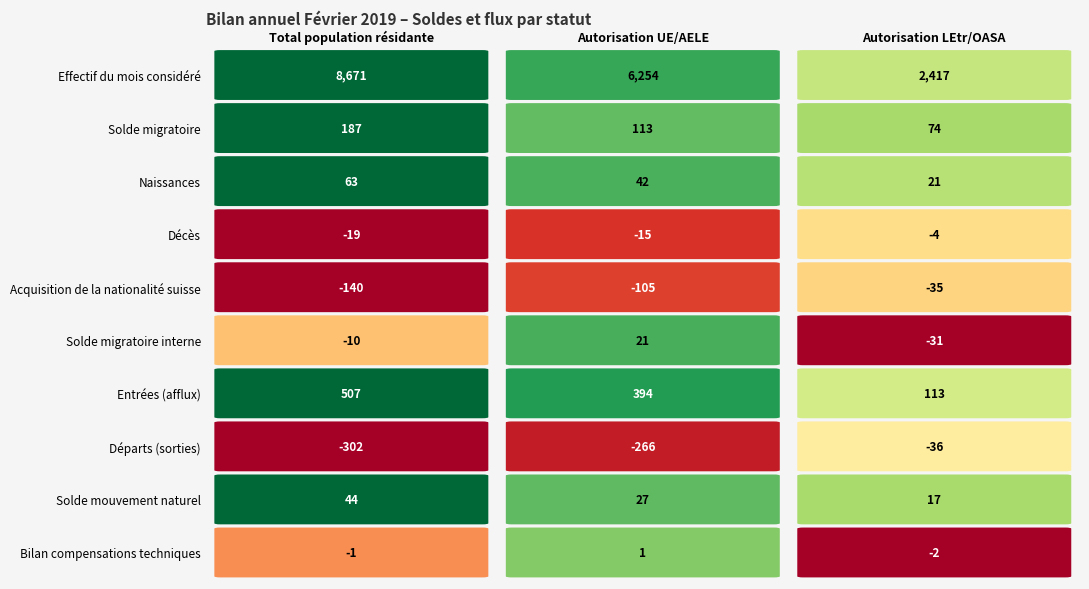

Count the number of data series in this chart.

10